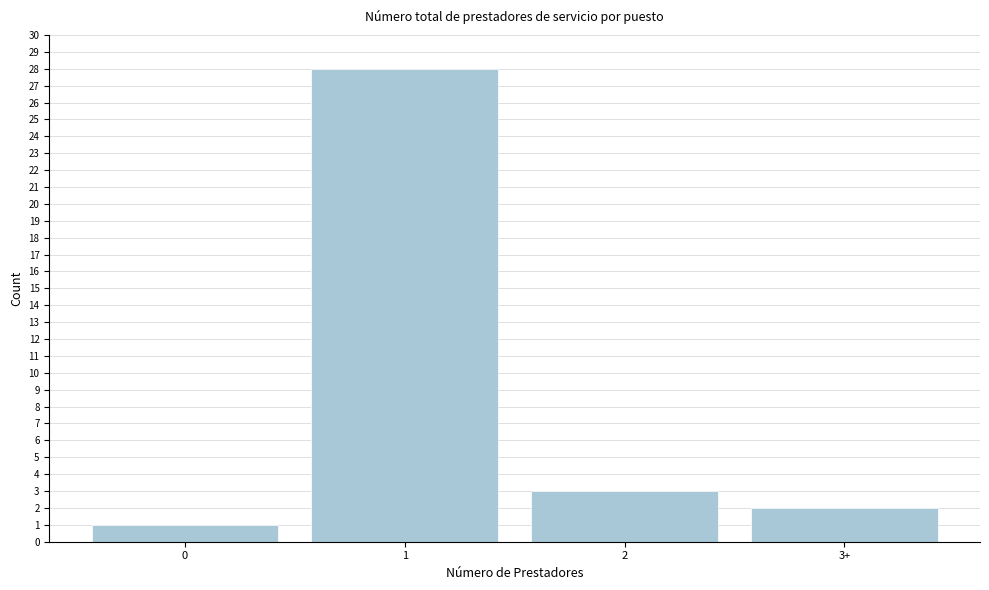

Reading left to right, what are all the values shown in this chart?

1	28	3	2